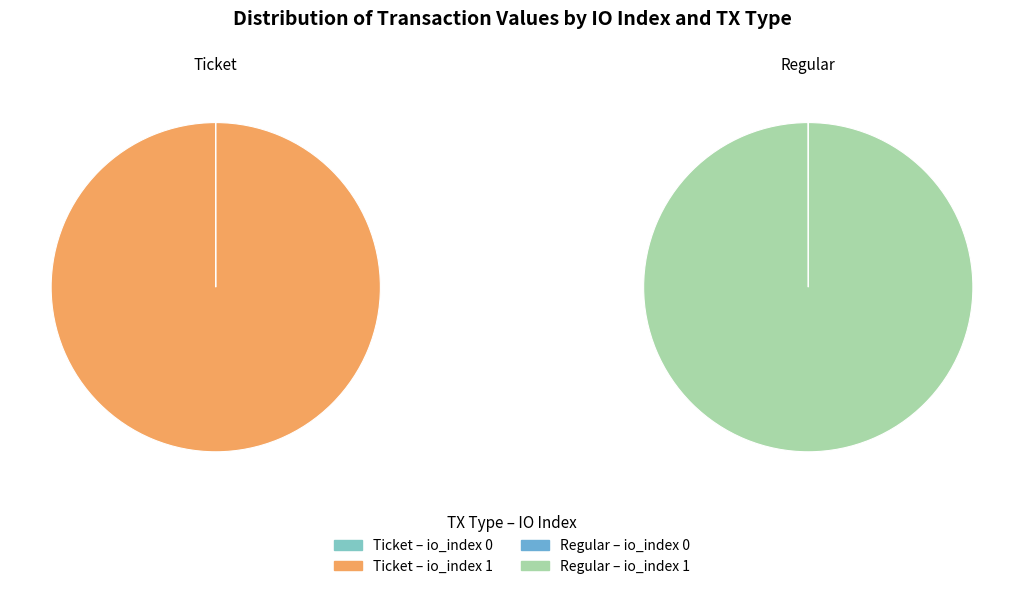

To the nearest percent, what is the combined percentage of io_index 1 and io_index 0?

100%